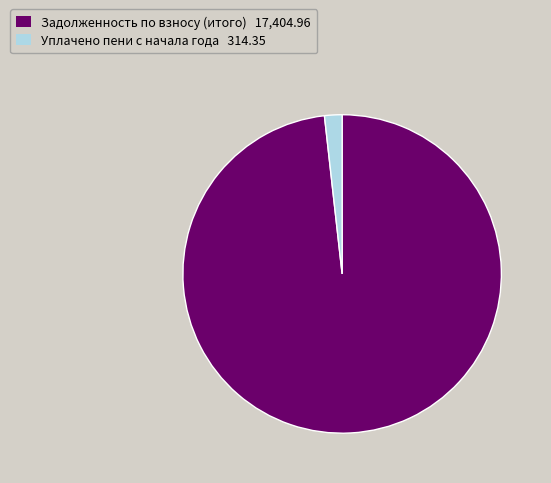

Is there a majority slice in this chart?

Yes